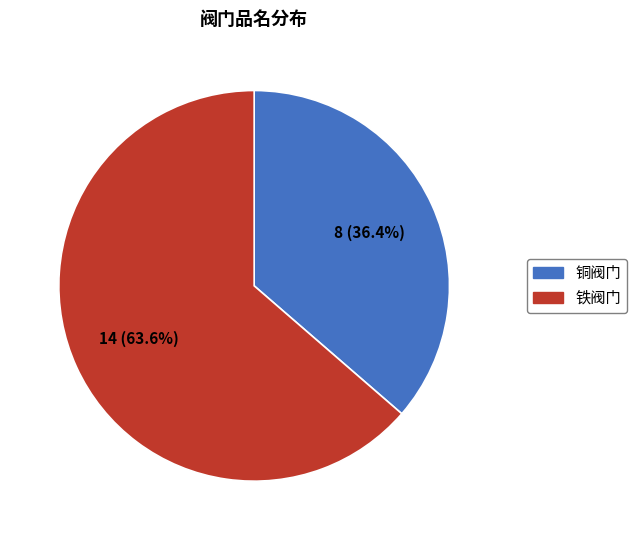

Which slice is the smallest?

铜阀门